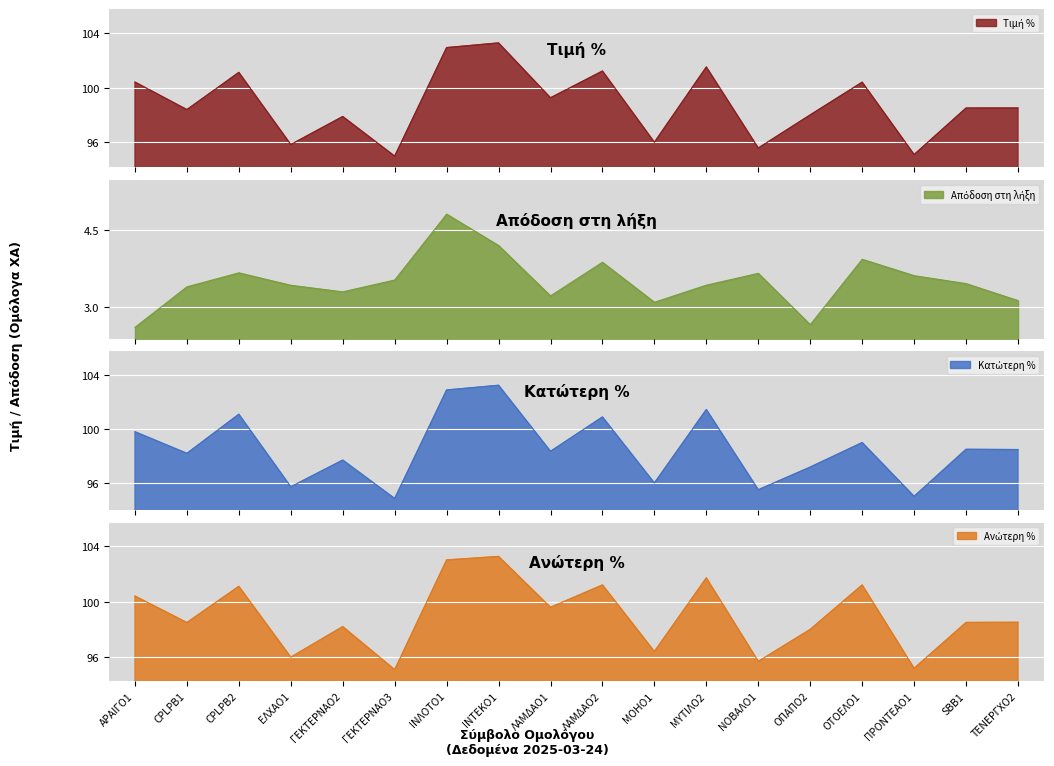

How many distinct data groups are displayed?

4